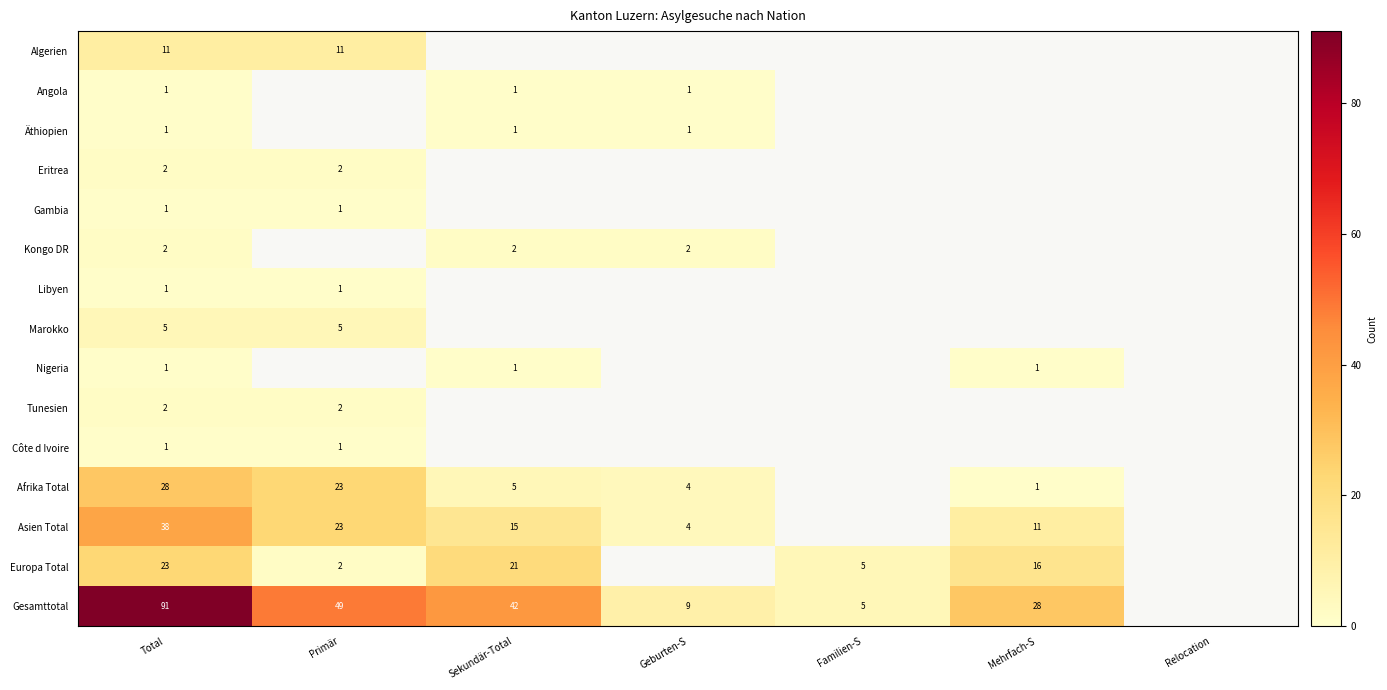

Is it true that Äthiopien equals 1 at Sekundär-Total?

True